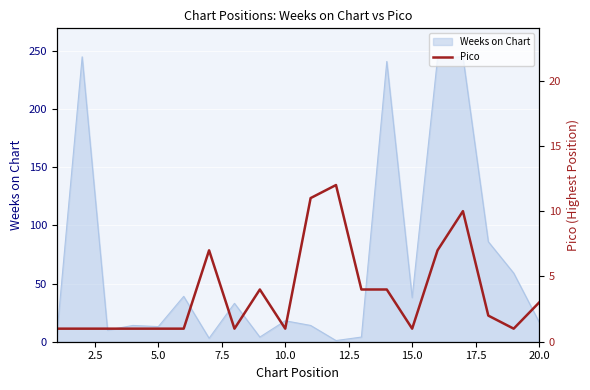

What is the maximum value for Weeks on Chart?

245